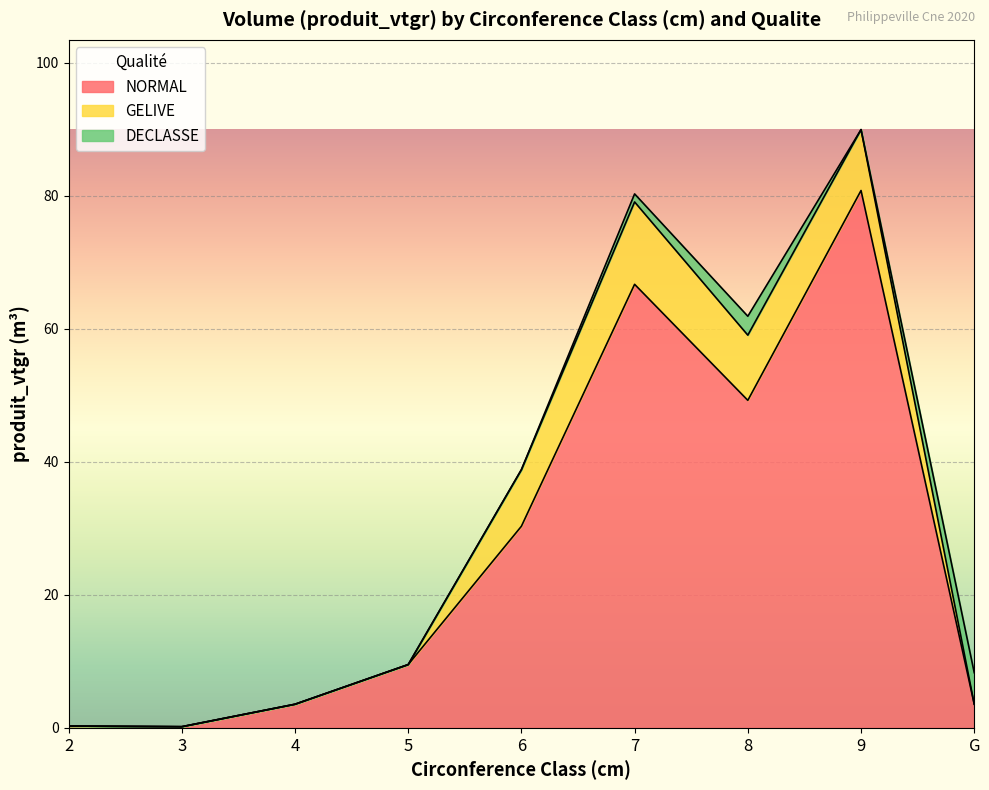

What is the total value across all series at 7?

80.3